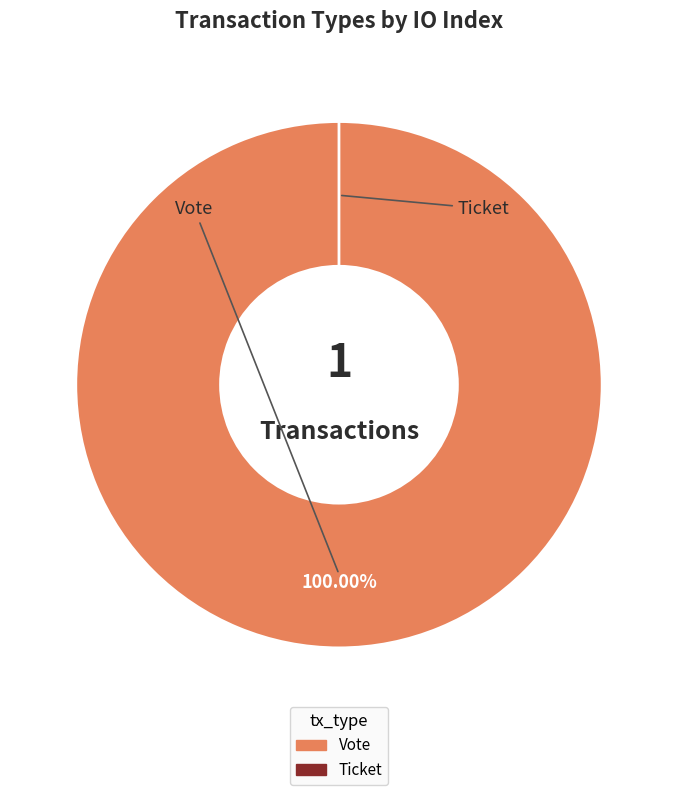

The Vote slice represents 100% of the pie. True or false?

True